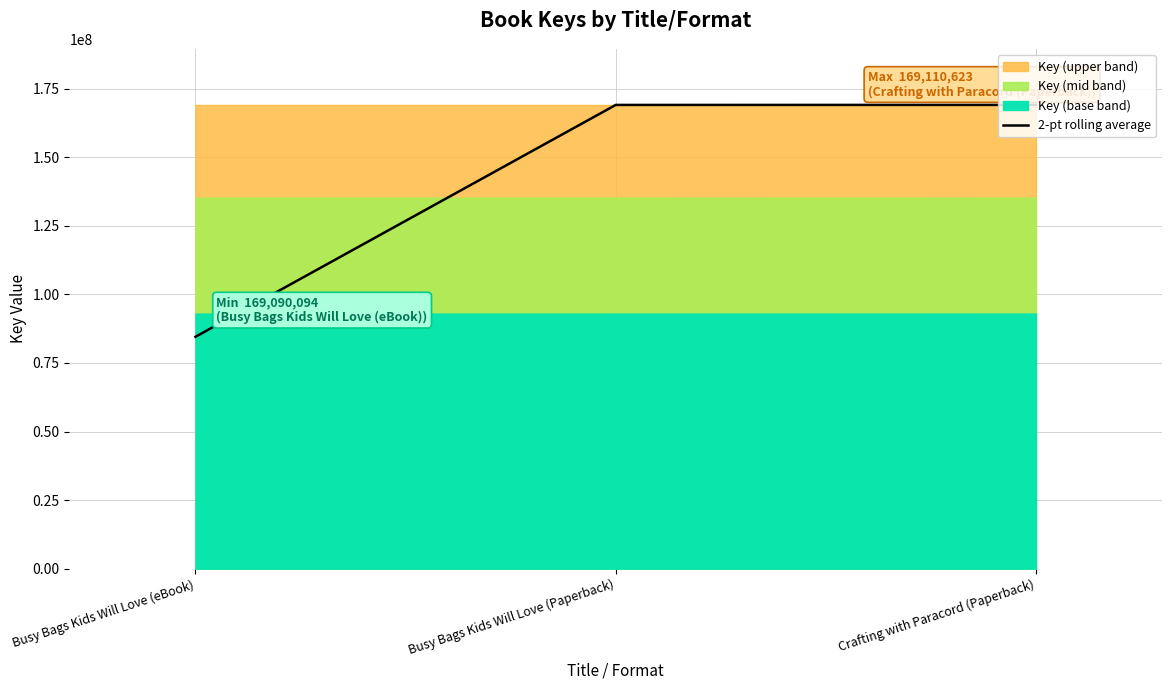

List the labels in order of value, largest first.

Crafting with Paracord (Paperback), Busy Bags Kids Will Love (Paperback), Busy Bags Kids Will Love (eBook)